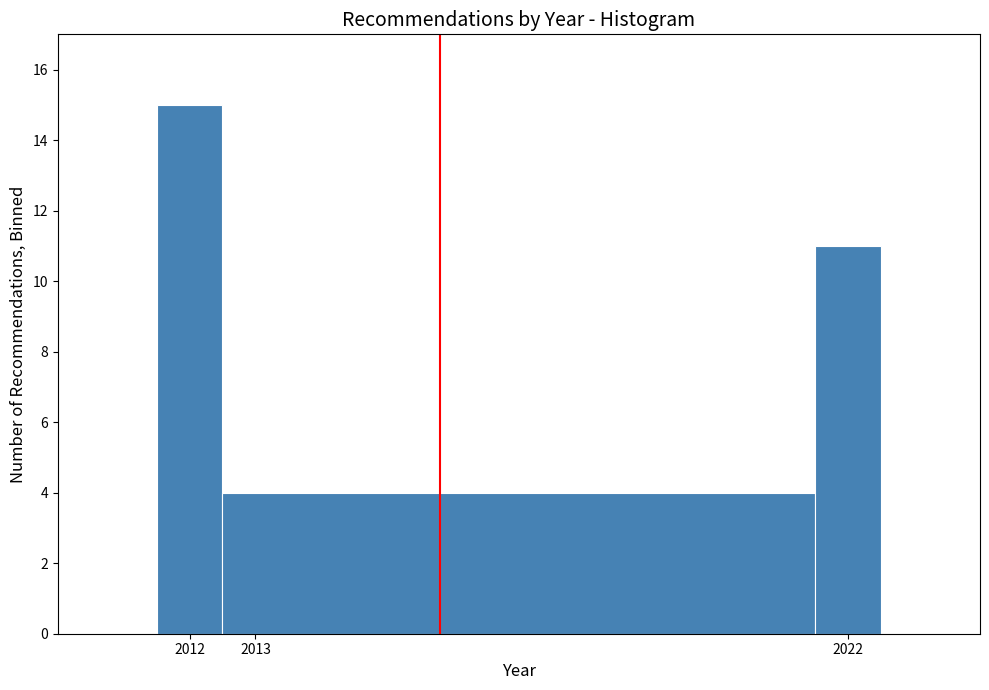

Which range on the x-axis has the tallest bar?

2011.5 to 2012.5